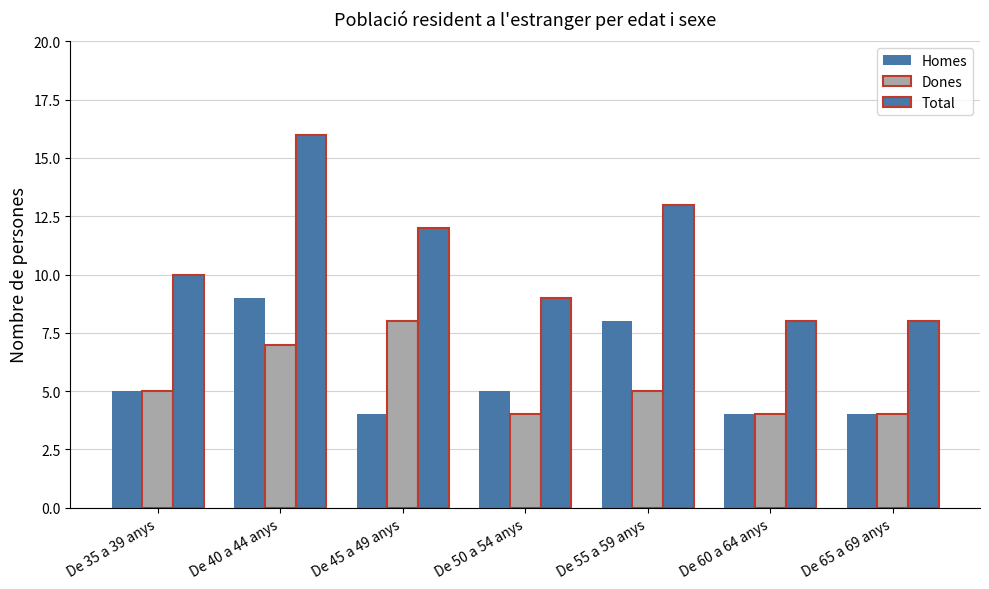

What is the sum of all Total values?

76